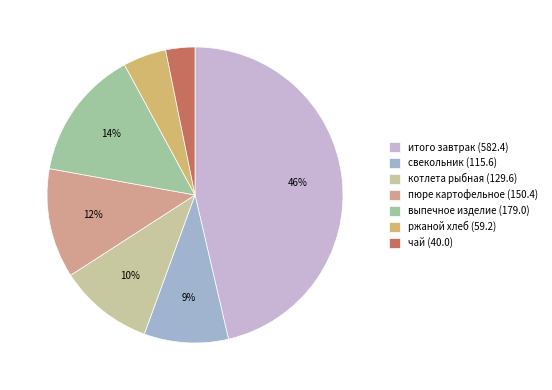

How many segments does this pie chart have?

7